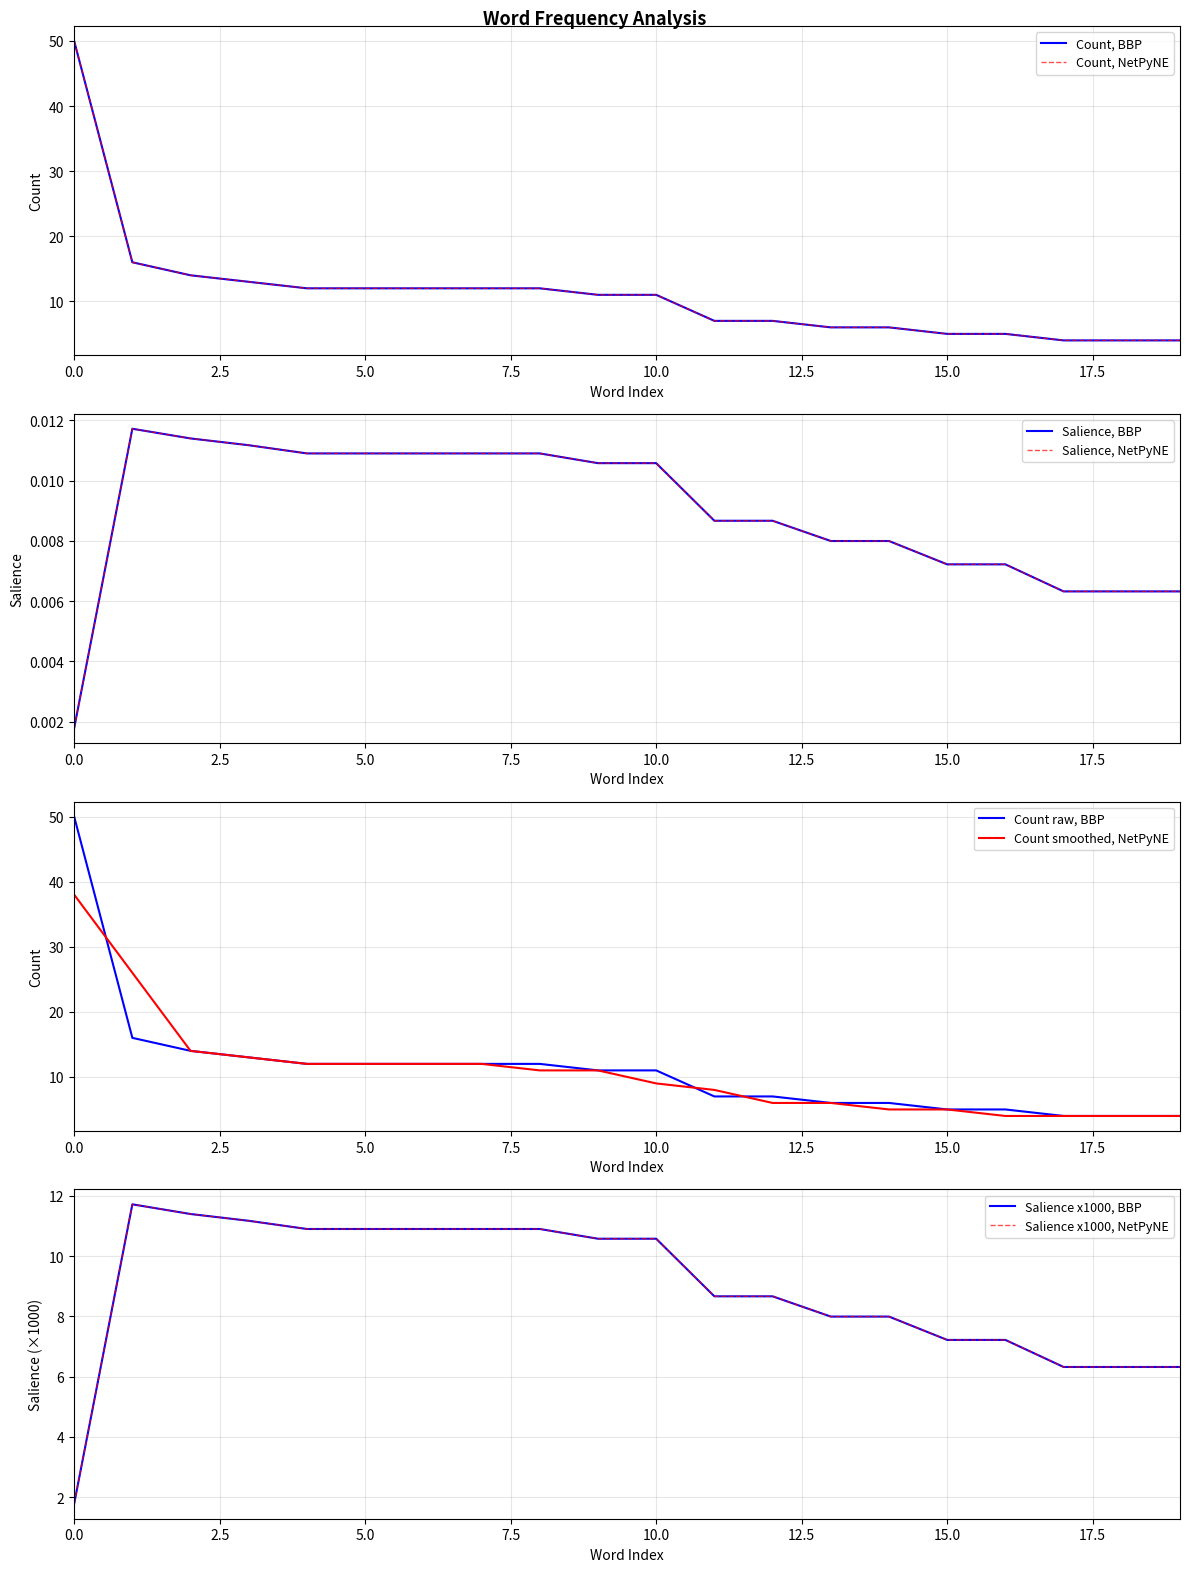

Which series has the widest spread of values?

Count